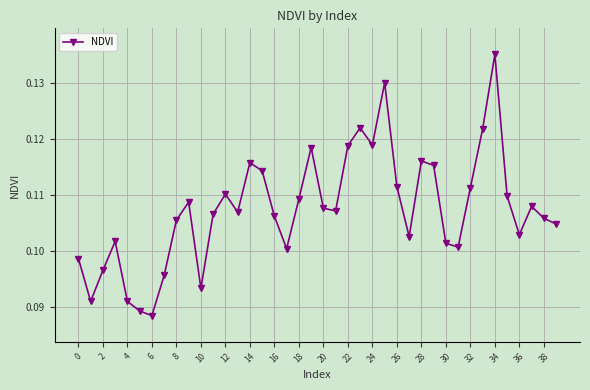

True or false: the data has more than 1 interior local peaks.

True